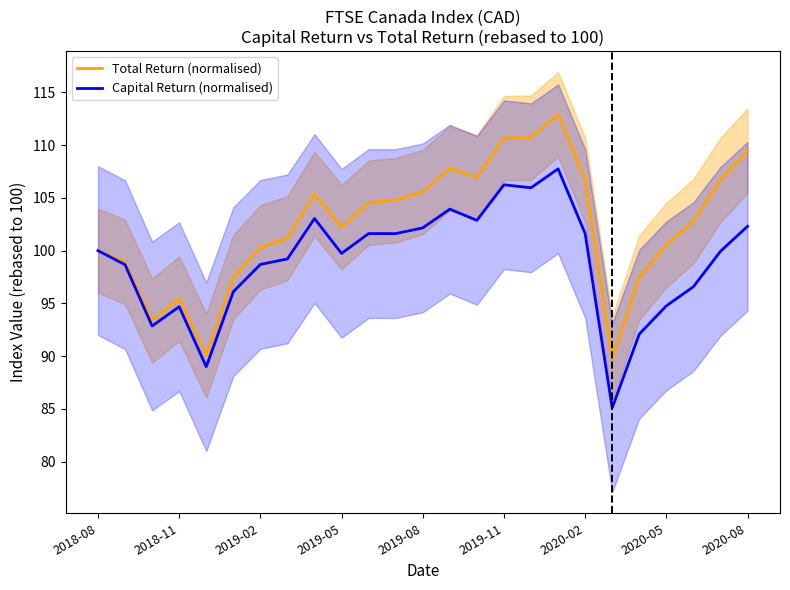

What is the difference between the maximum and second lowest values in the Capital Return (normalised) series?

18.8